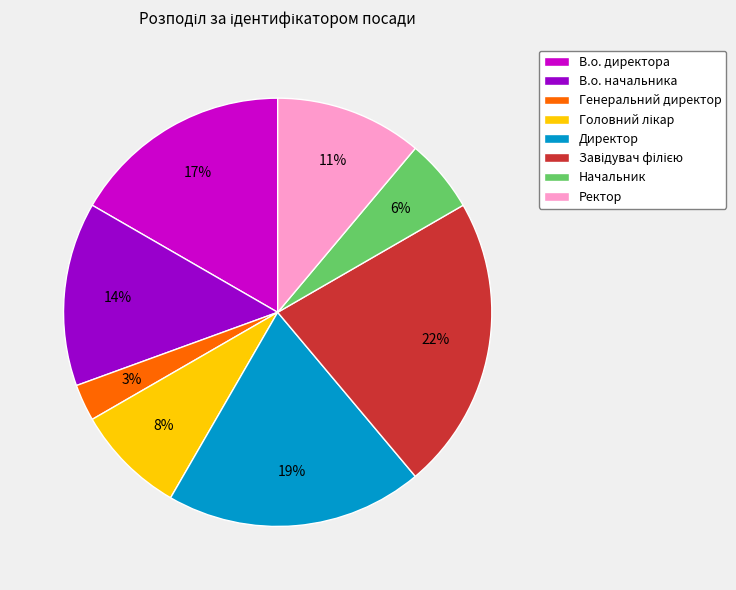

What percentage is the В.о. начальника slice, to the nearest percent?

14%